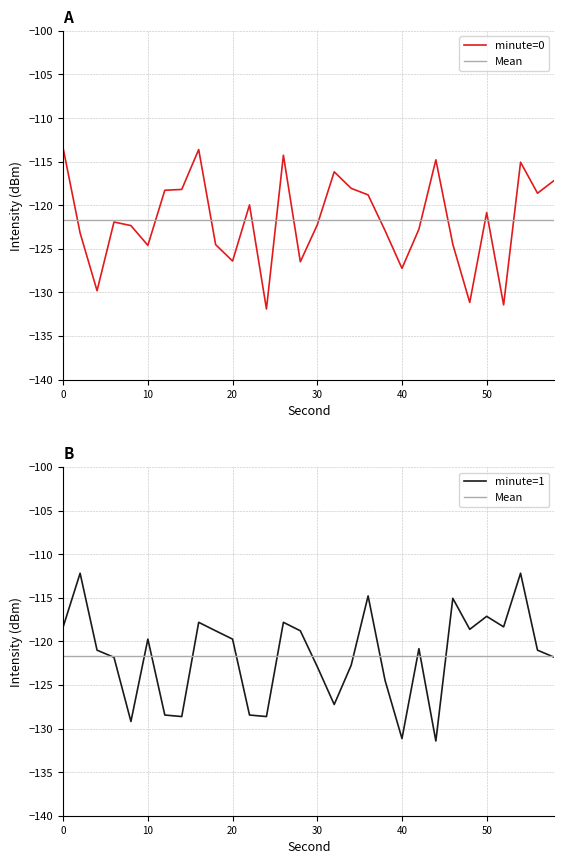

At 20, list the series in order from smallest to largest.

minute=0, Mean, minute=1